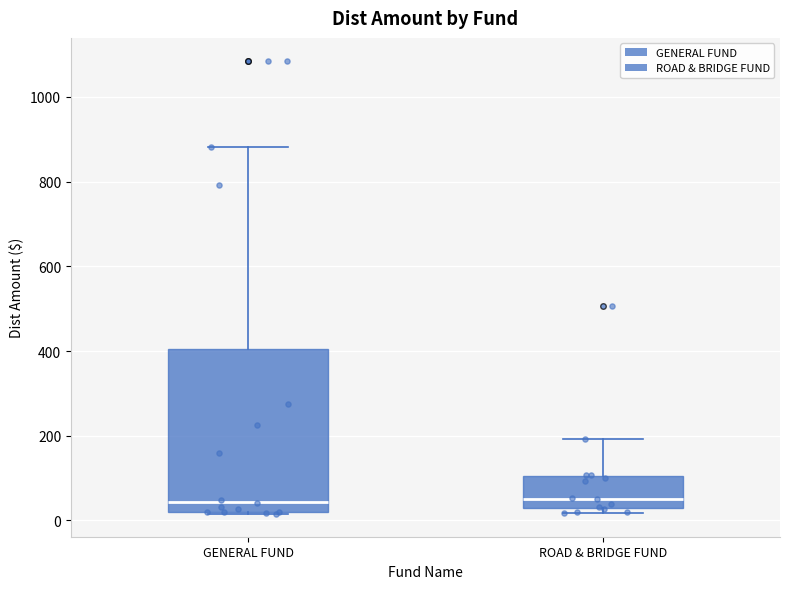

Reading left to right, read every box against the y-axis: the position of its median line, the range the box covers, and the ends of its whiskers. The values are not printed on the chart, so give them approximately, as read against the axis.

GENERAL FUND: median 40, box 20 to 400, whiskers 20 to 880
ROAD & BRIDGE FUND: median 60, box 20 to 100, whiskers 20 (just below the box's lower edge) to 200